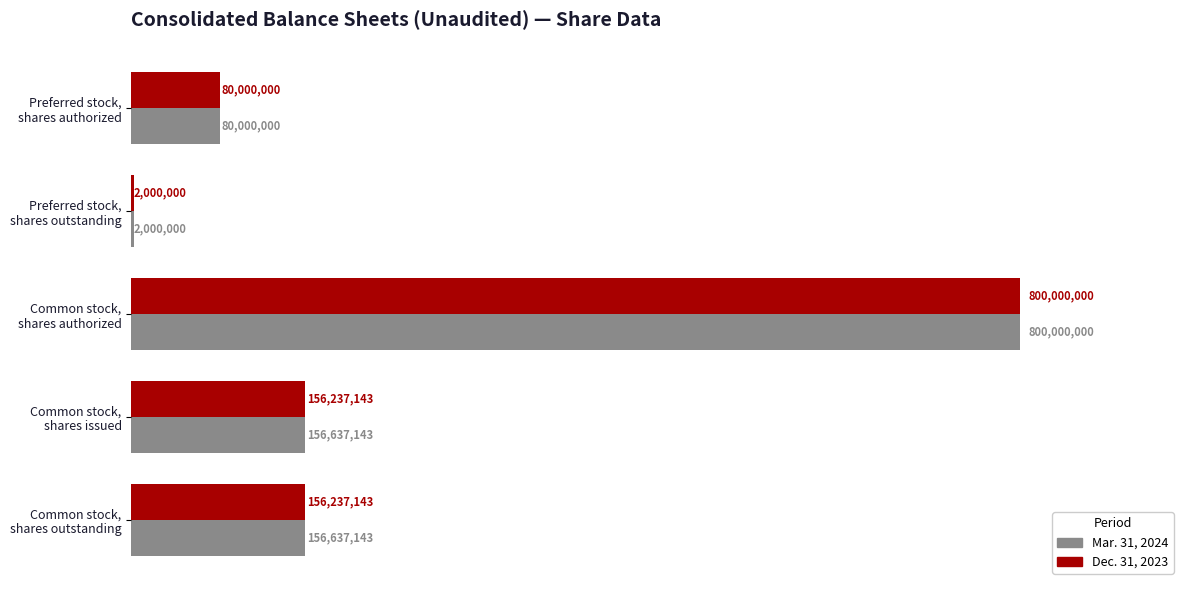

Reading right to left, what are all the values shown in this chart?

Mar. 31, 2024: 156637143	156637143	800000000	2000000	80000000
Dec. 31, 2023: 156237143	156237143	800000000	2000000	80000000